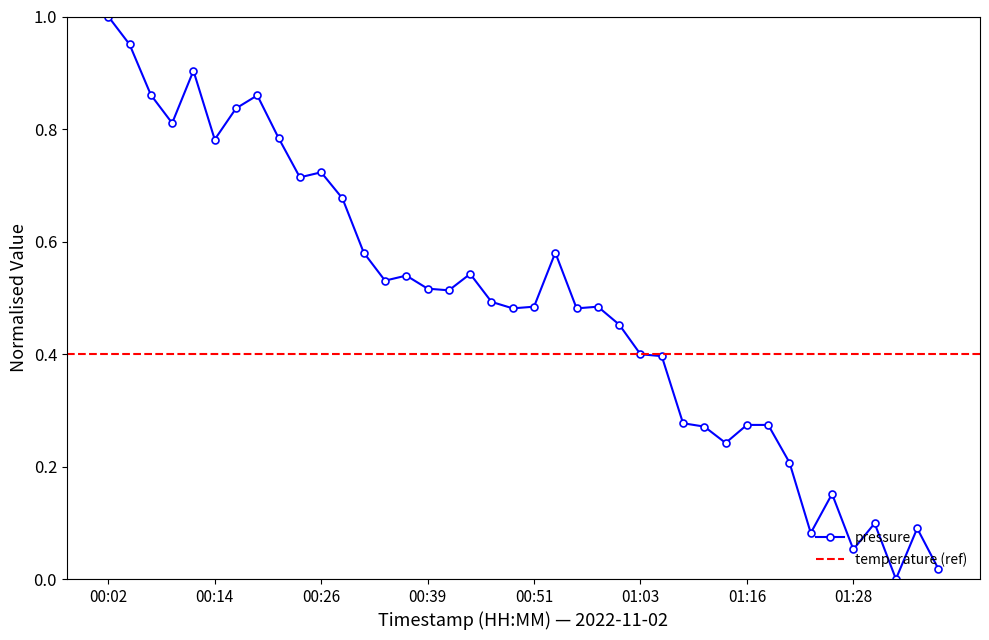

Reading left to right, what are all the values shown in this chart?

1.0	1.0	0.9	0.8	0.9	0.8	0.8	0.9	0.8	0.7	0.7	0.7	0.6	0.5	0.5	0.5	0.5	0.5	0.5	0.5	0.5	0.6	0.5	0.5	0.5	0.4	0.4	0.3	0.3	0.2	0.3	0.3	0.2	0.1	0.2	0.1	0.1	0.0	0.1	0.0